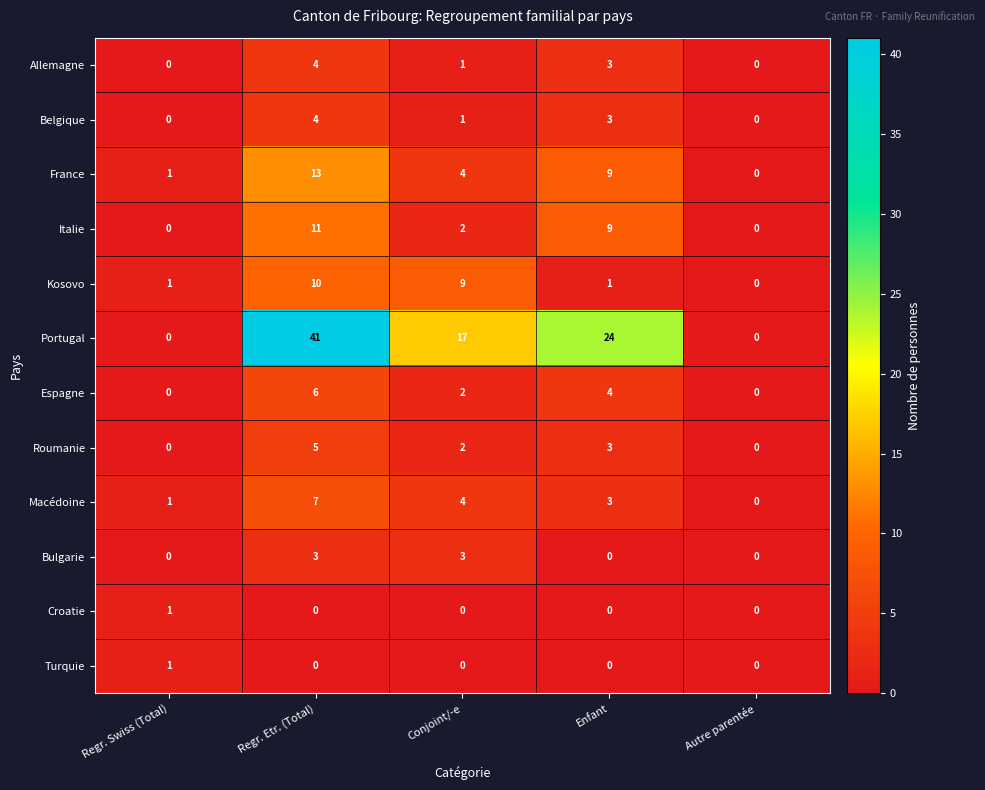

What is the sum of all Roumanie values?

10